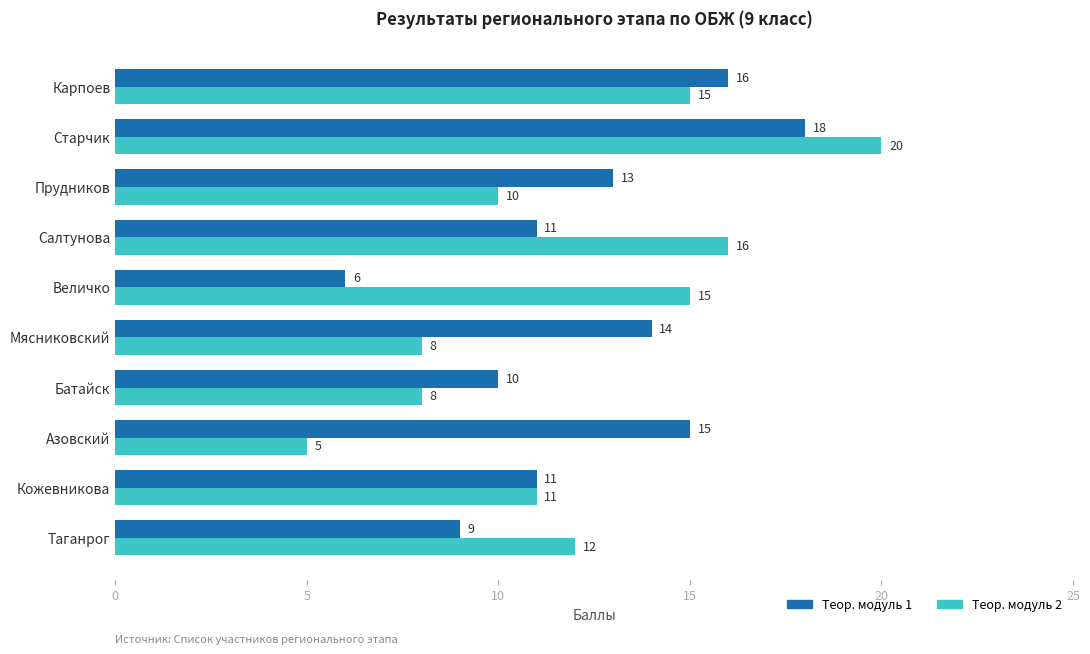

The value of Теор. модуль 2 at Батайск is 8. True or false?

True